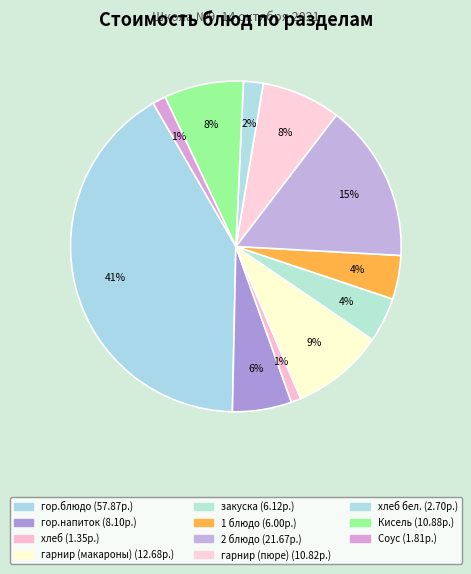

To the nearest percent, what is the difference between the largest and smallest slice percentages?

40%